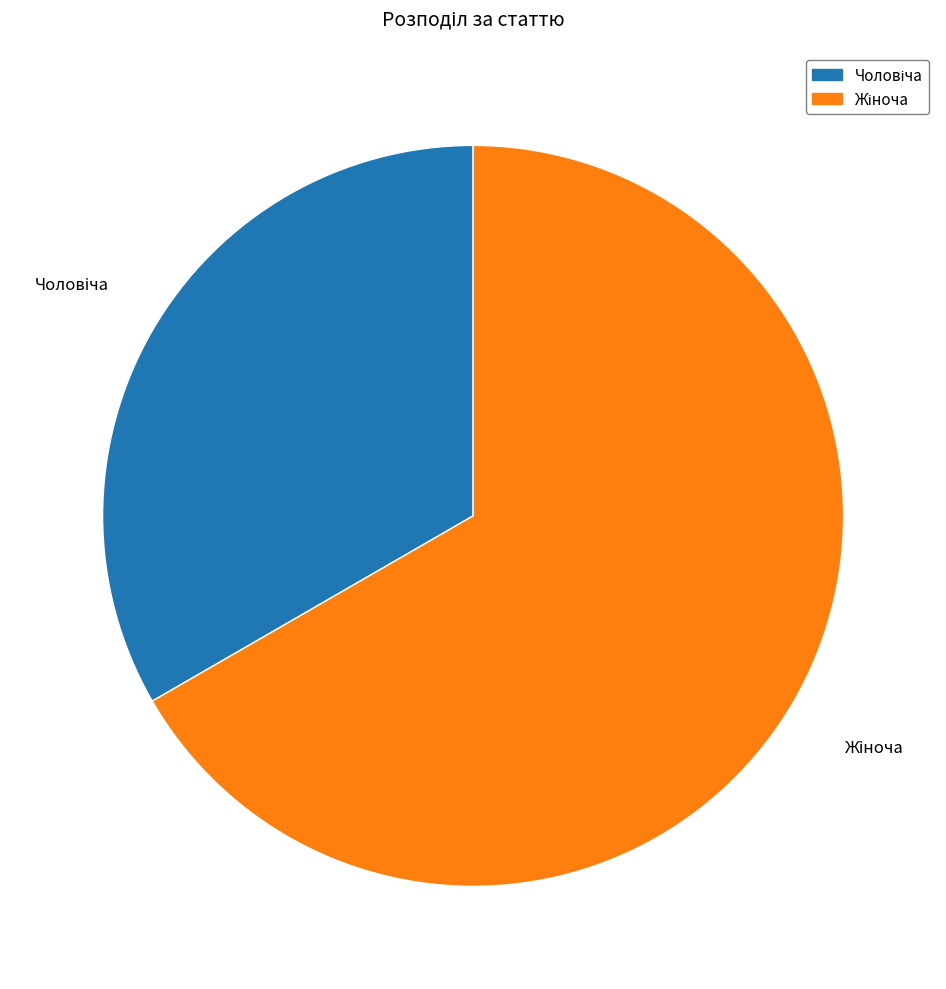

Is there a majority slice in this chart?

Yes